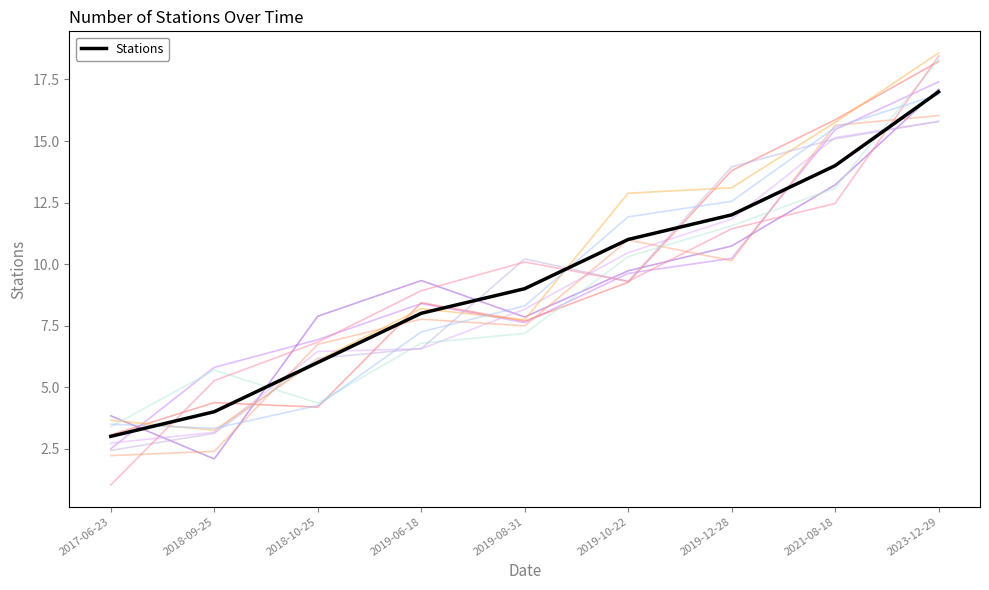

Rank the categories by value from lowest to highest.

2017-06-23, 2018-09-25, 2018-10-25, 2019-06-18, 2019-08-31, 2019-10-22, 2019-12-28, 2021-08-18, 2023-12-29